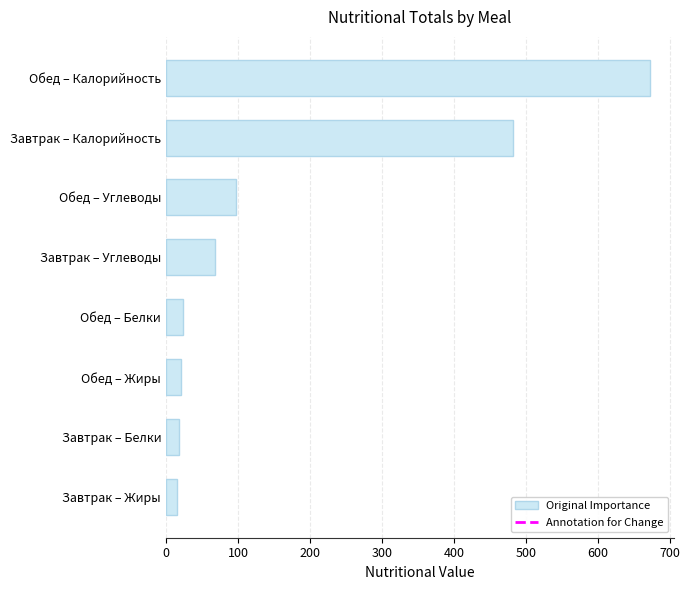

What is the greatest value displayed?

672.2